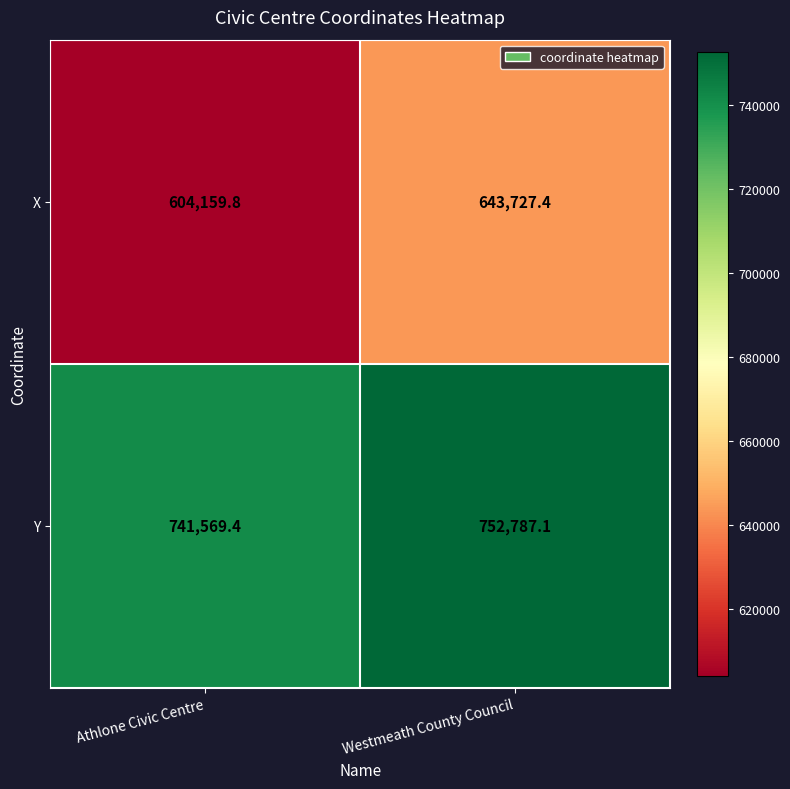

The value of Y at Athlone Civic Centre is 1133681.0. True or false?

False